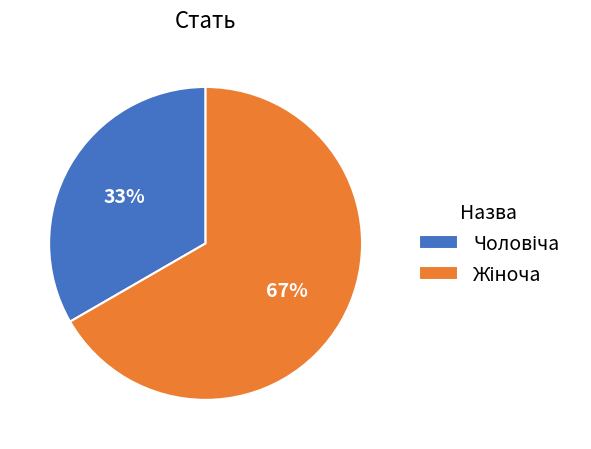

To the nearest percent, what is the average slice percentage?

50%